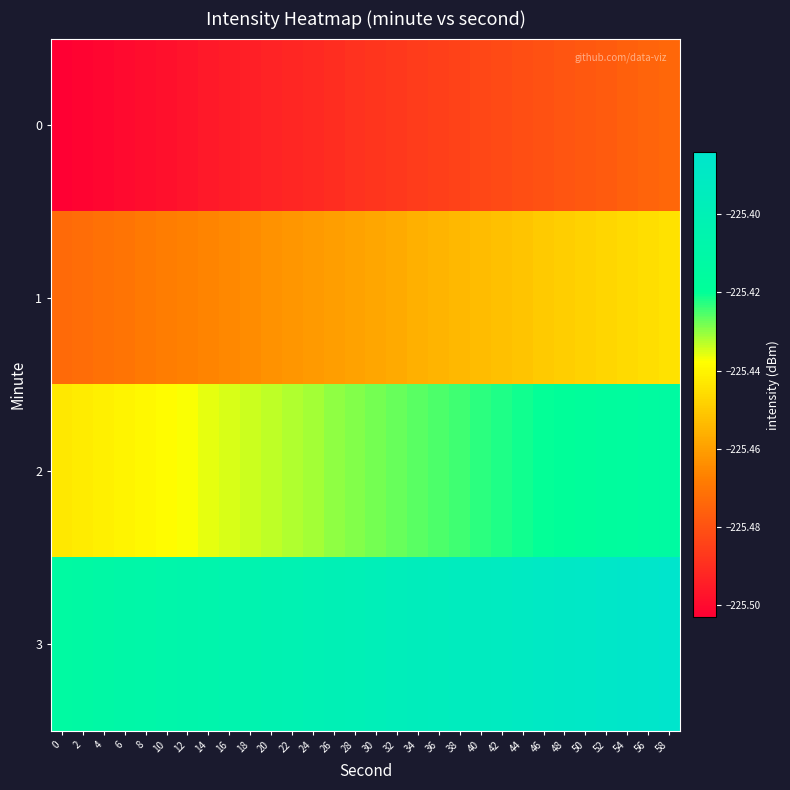

Reading left to right, extract all data points from this chart.

0: 0=-225.5	2=-225.5	4=-225.5	6=-225.5	8=-225.5	10=-225.5	12=-225.5	14=-225.5	16=-225.5	18=-225.5	20=-225.5	22=-225.5	24=-225.5	26=-225.5	28=-225.5	30=-225.5	32=-225.5	34=-225.5	36=-225.5	38=-225.5	40=-225.5	42=-225.5	44=-225.5	46=-225.5	48=-225.5	50=-225.5	52=-225.5	54=-225.5	56=-225.5	58=-225.5
1: 0=-225.5	2=-225.5	4=-225.5	6=-225.5	8=-225.5	10=-225.5	12=-225.5	14=-225.5	16=-225.5	18=-225.5	20=-225.5	22=-225.5	24=-225.5	26=-225.5	28=-225.5	30=-225.5	32=-225.5	34=-225.5	36=-225.5	38=-225.5	40=-225.5	42=-225.5	44=-225.5	46=-225.5	48=-225.4	50=-225.4	52=-225.4	54=-225.4	56=-225.4	58=-225.4
2: 0=-225.4	2=-225.4	4=-225.4	6=-225.4	8=-225.4	10=-225.4	12=-225.4	14=-225.4	16=-225.4	18=-225.4	20=-225.4	22=-225.4	24=-225.4	26=-225.4	28=-225.4	30=-225.4	32=-225.4	34=-225.4	36=-225.4	38=-225.4	40=-225.4	42=-225.4	44=-225.4	46=-225.4	48=-225.4	50=-225.4	52=-225.4	54=-225.4	56=-225.4	58=-225.4
3: 0=-225.4	2=-225.4	4=-225.4	6=-225.4	8=-225.4	10=-225.4	12=-225.4	14=-225.4	16=-225.4	18=-225.4	20=-225.4	22=-225.4	24=-225.4	26=-225.4	28=-225.4	30=-225.4	32=-225.4	34=-225.4	36=-225.4	38=-225.4	40=-225.4	42=-225.4	44=-225.4	46=-225.4	48=-225.4	50=-225.4	52=-225.4	54=-225.4	56=-225.4	58=-225.4